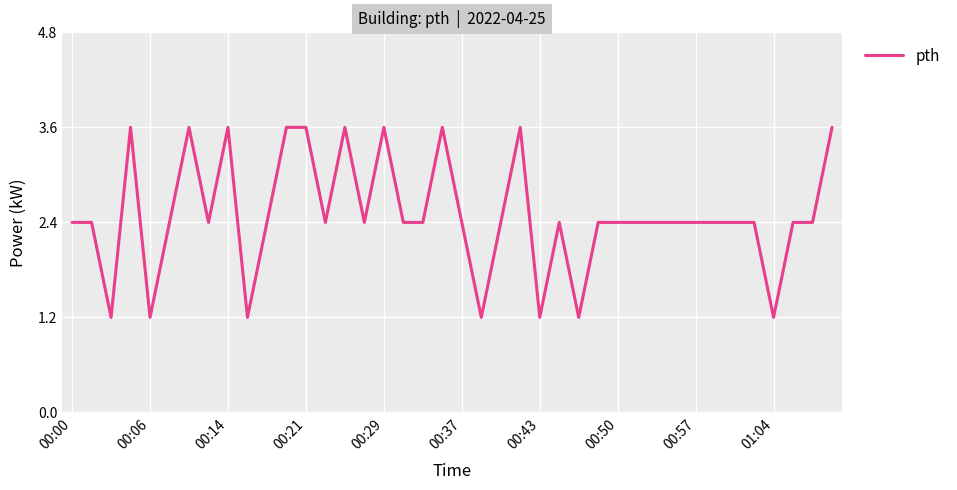

What is the difference between the maximum and minimum values?

2.4